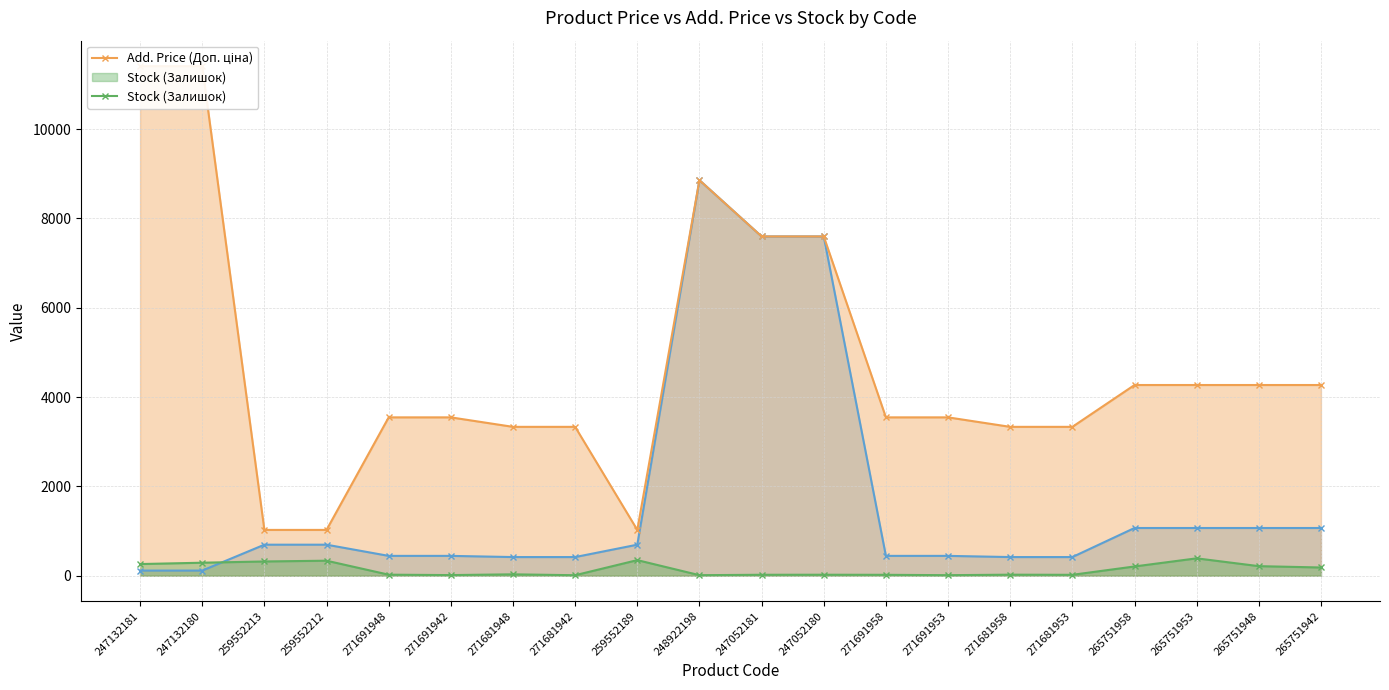

What is the difference between the maximum and minimum values in the Add. Price (Доп. ціна) series?

10385.4